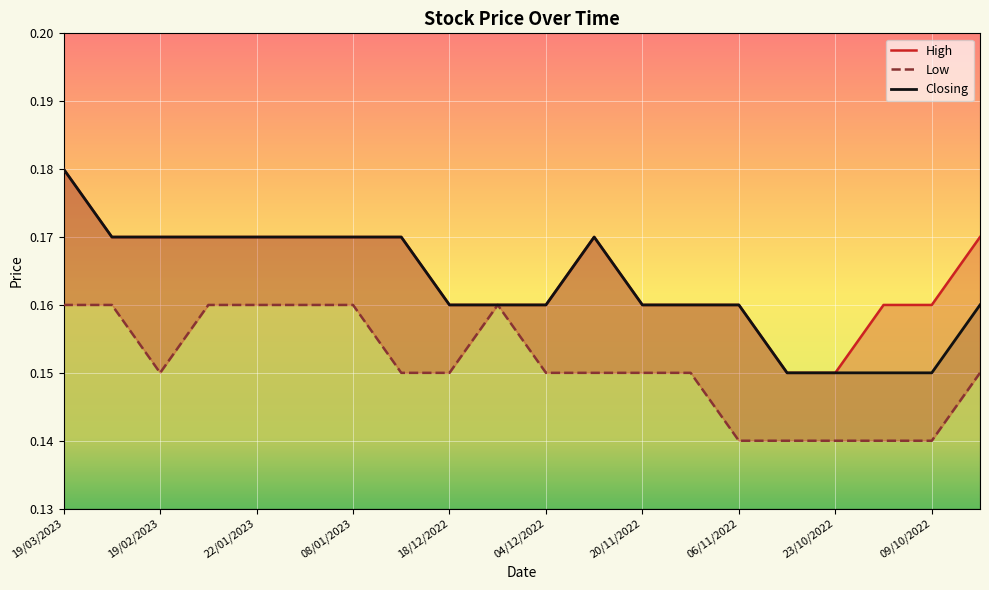

How many categories are shown in the chart?

20